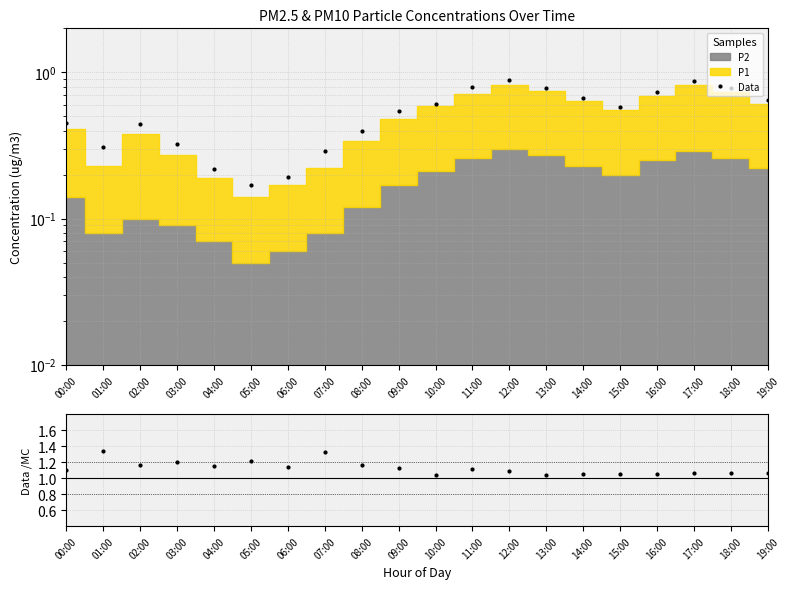

In Data, how many points are lower than both neighbors (excluding endpoints)?

3